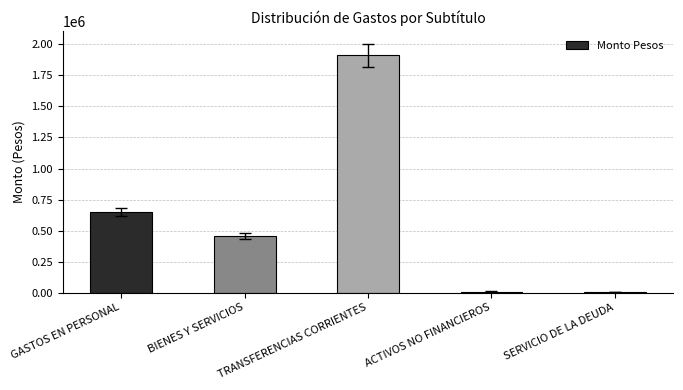

What is the average value?

605981